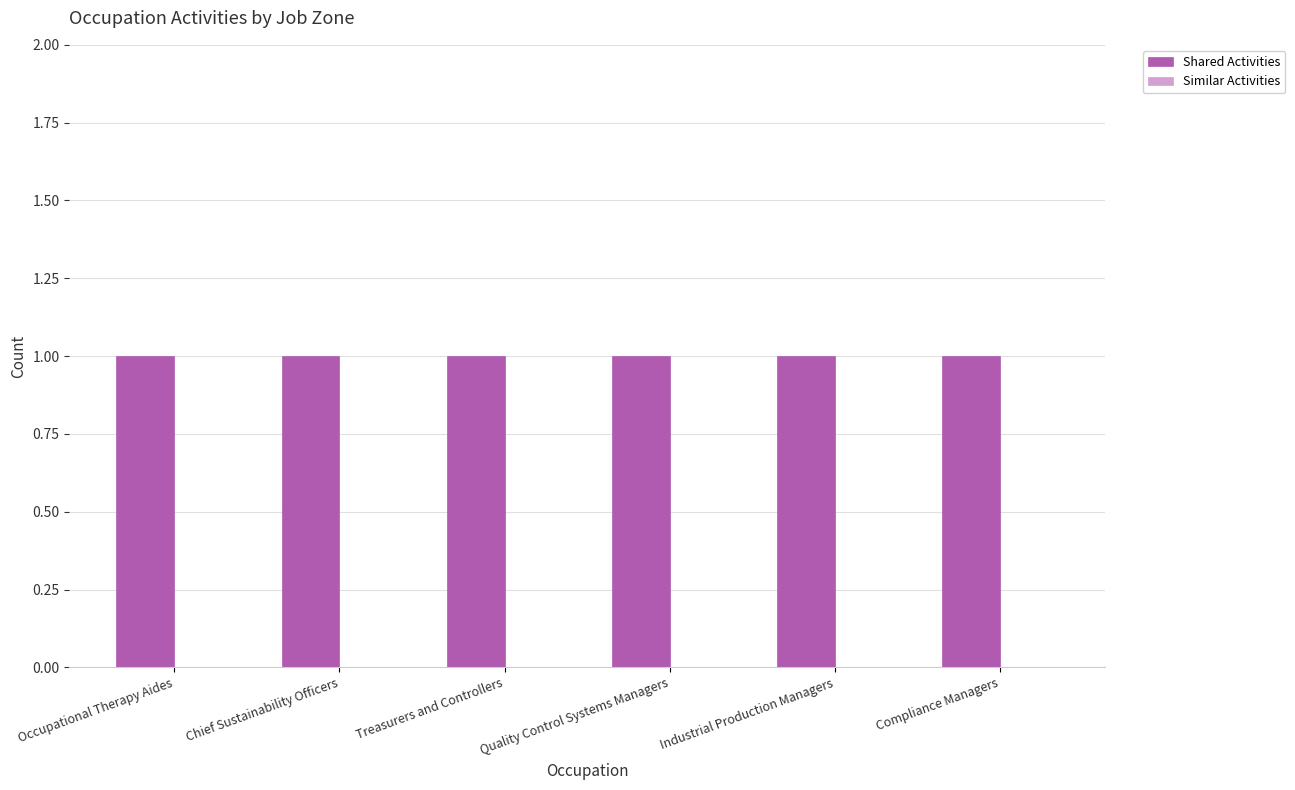

What is the difference between the highest and lowest values at Occupational Therapy Aides?

1